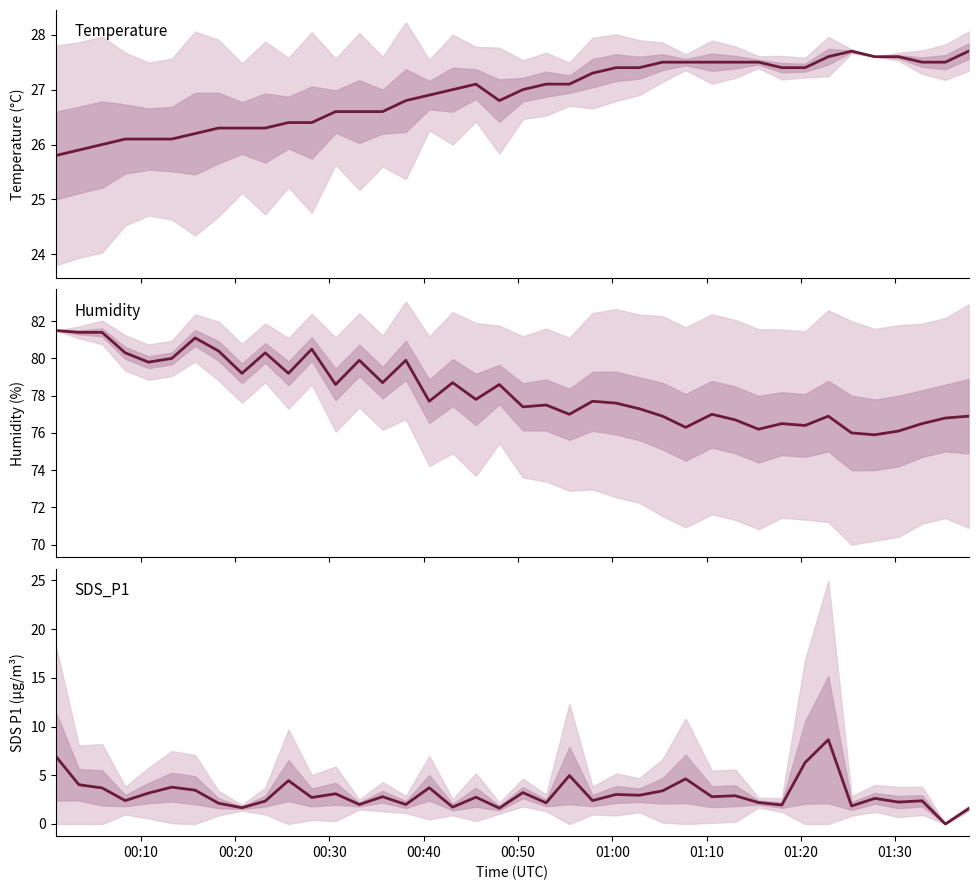

True or false: SDS_P1 and Humidity intersect in this chart.

False